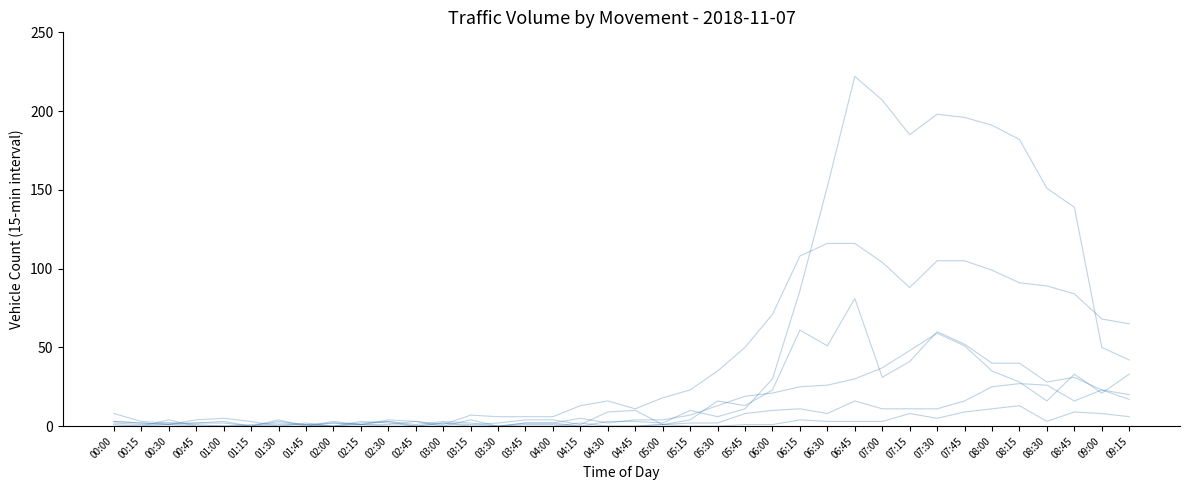

Does the chart have visible grid lines?

No